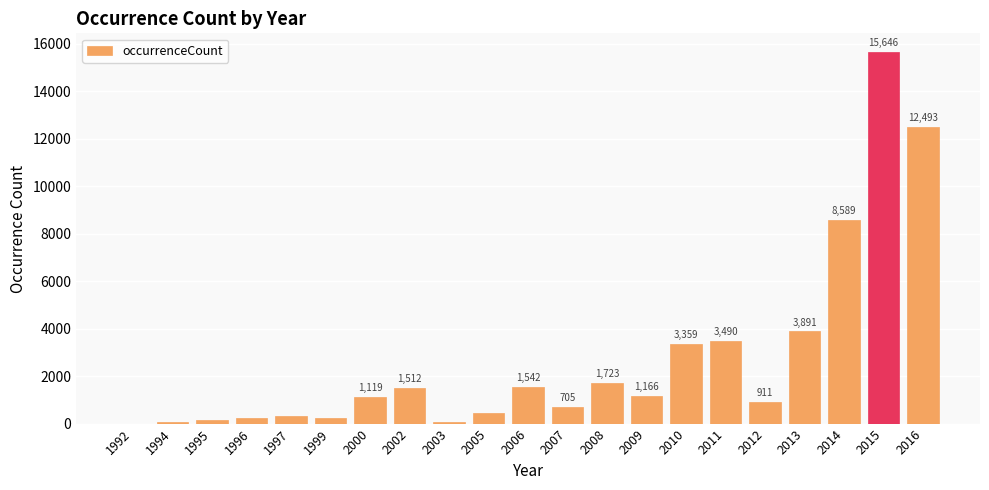

What value does the data have at 2006?

1542